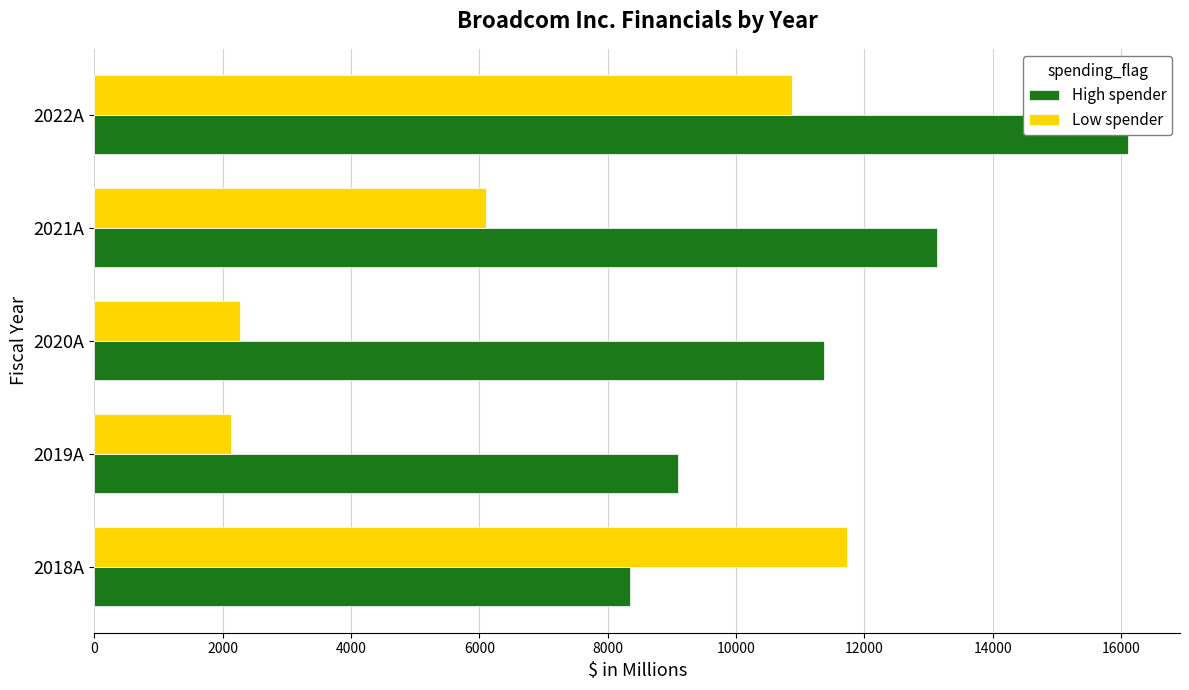

At 2018A, list the series in order from smallest to largest.

High spender, Low spender